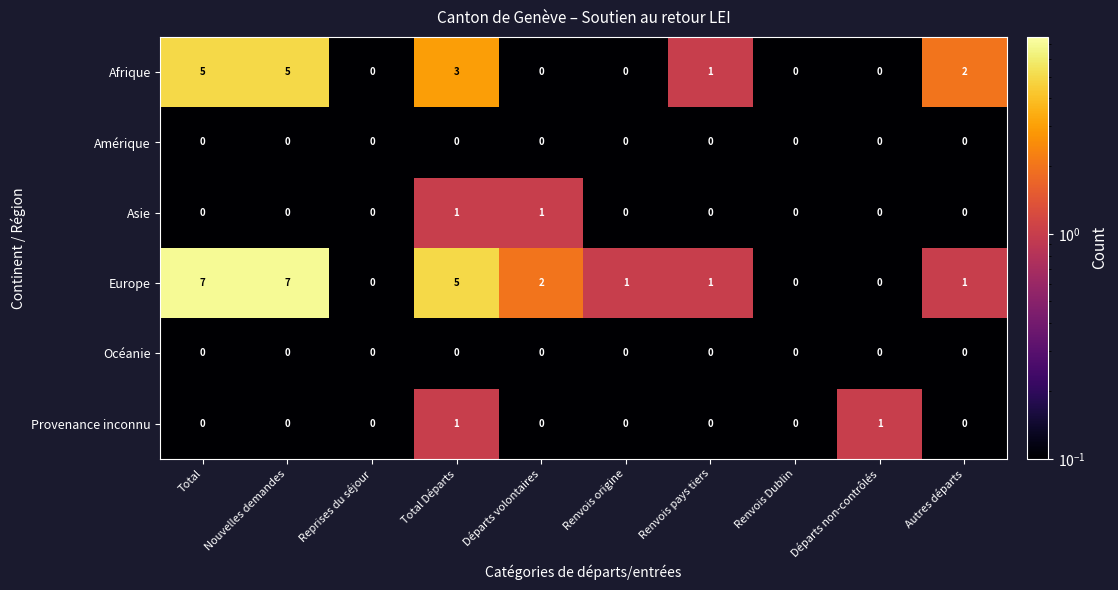

What is the highest value of the Europe series?

7